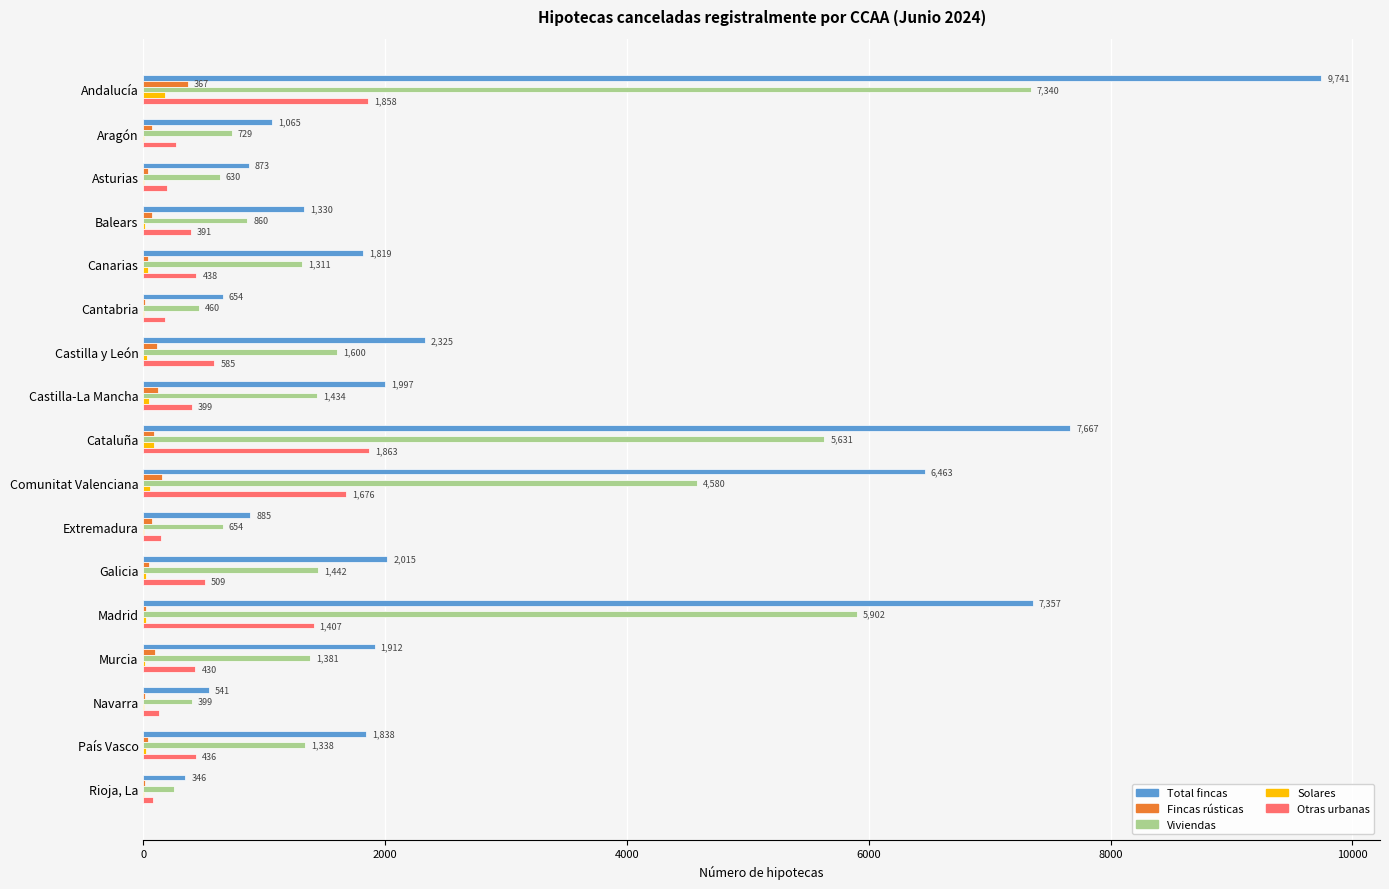

Which series has the largest total across all categories?

Total fincas